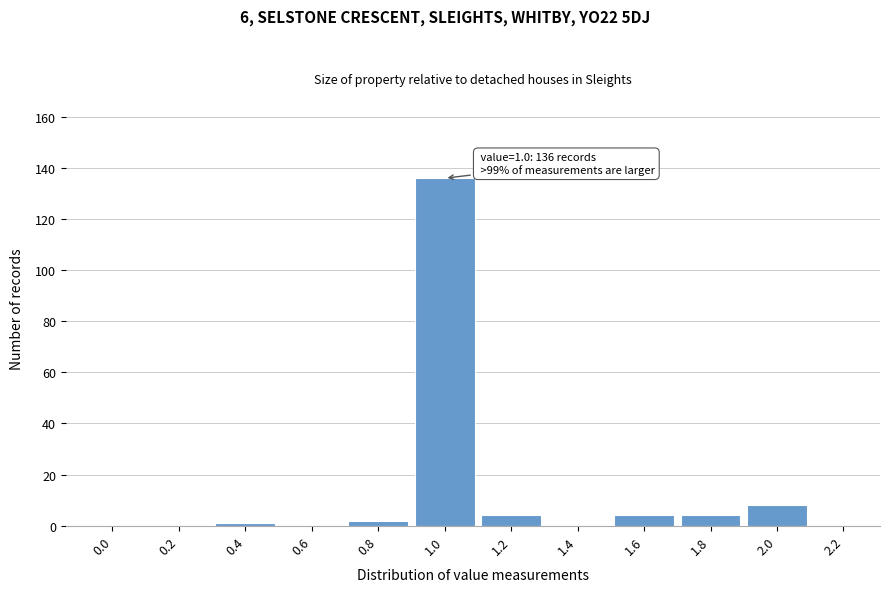

Reading right to left, what are all the values shown in this chart?

2.2=0	2.0=8	1.8=4	1.6=4	1.4=0	1.2=4	1.0=136	0.8=2	0.6=0	0.4=1	0.2=0	0.0=0